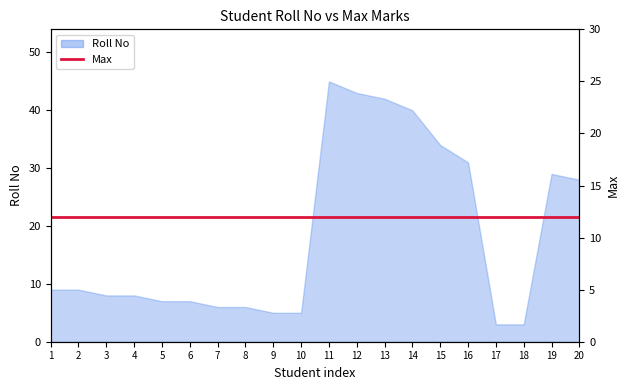

The value at 17 is 2. True or false?

False